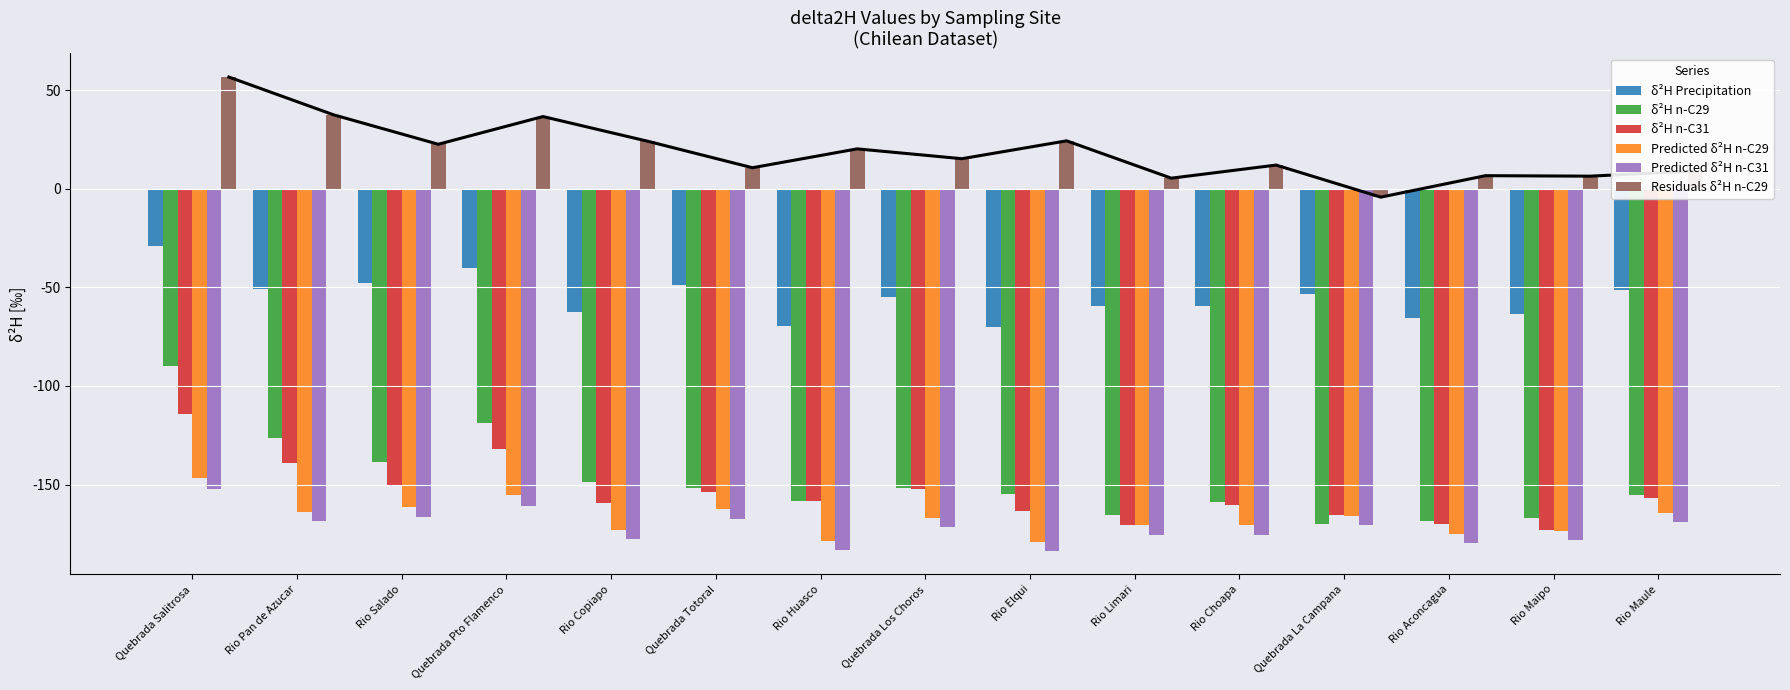

What is the value of the δ²H Precipitation bar at the 7th from the left?

-69.5